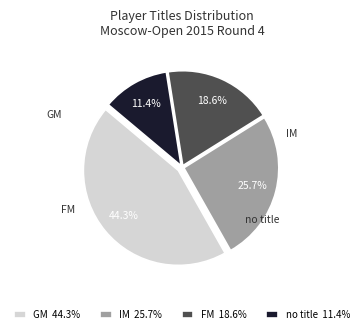

Which slice is the largest?

GM 44.3%